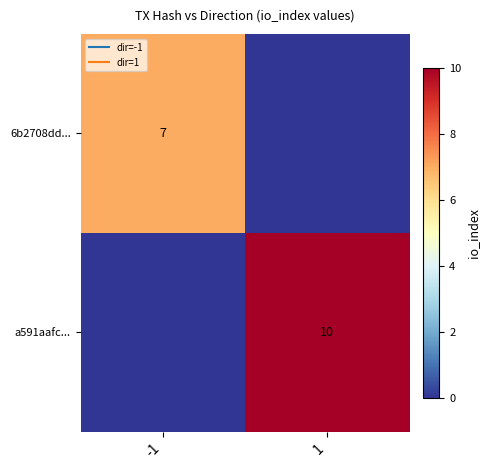

How many positive values does the a591aafc... series have?

1